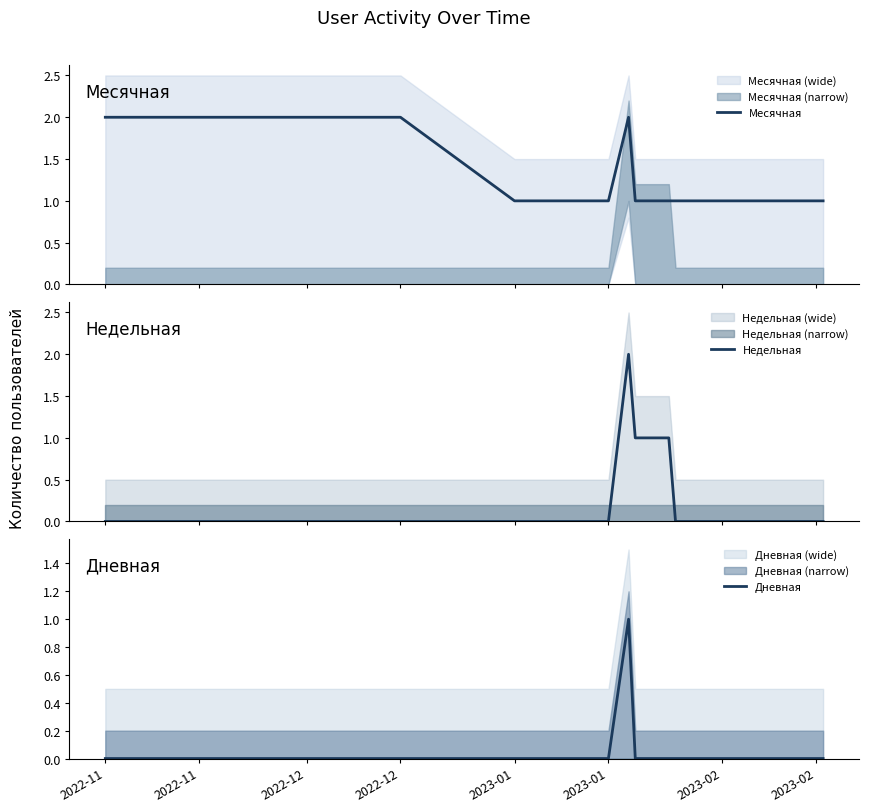

True or false: Недельная and Месячная cross at least once.

False